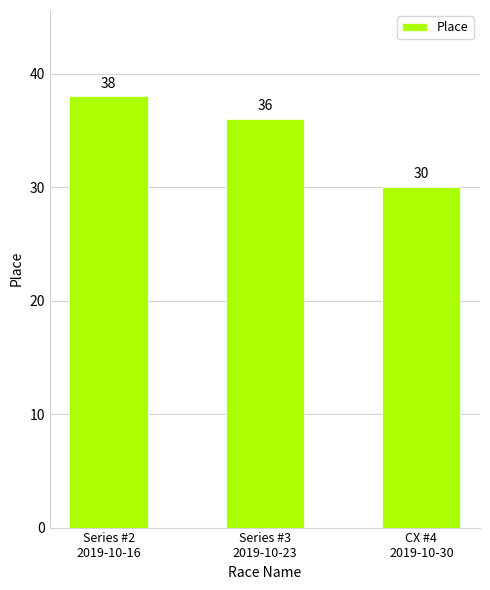

What is the average value?

35